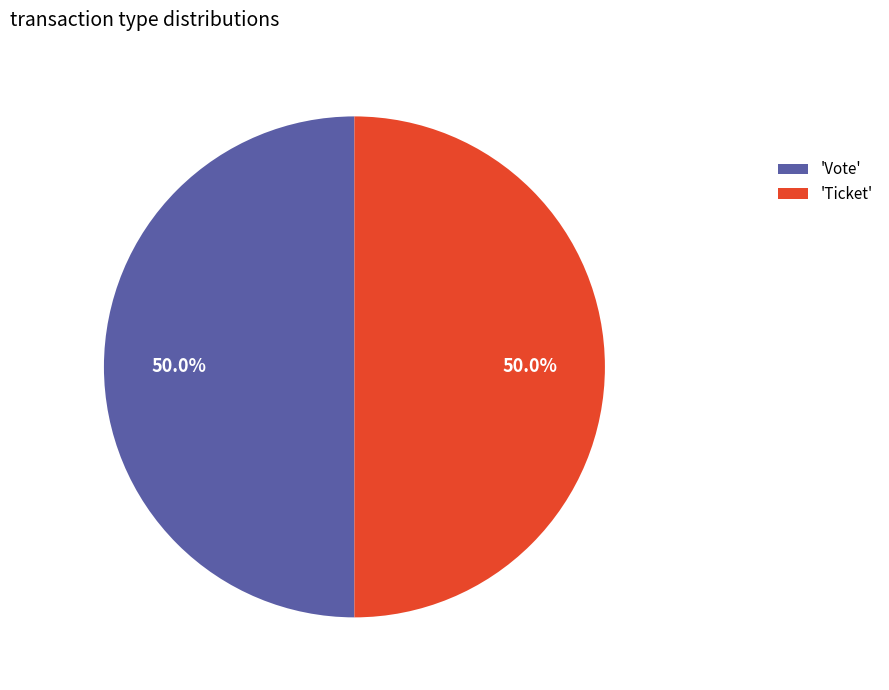

How many segments does this pie chart have?

2